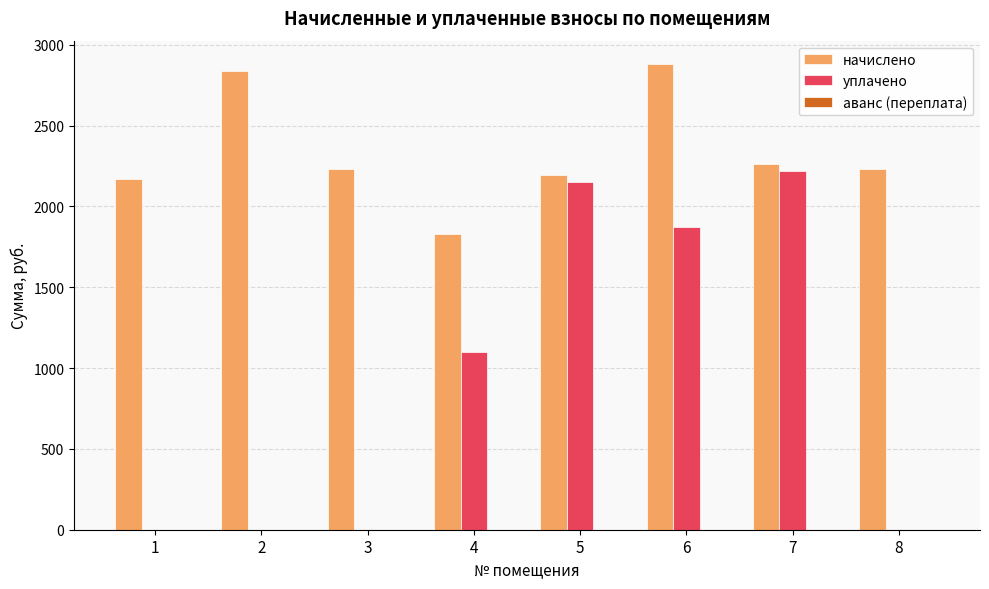

Which series changed the most between 7 and 8?

уплачено